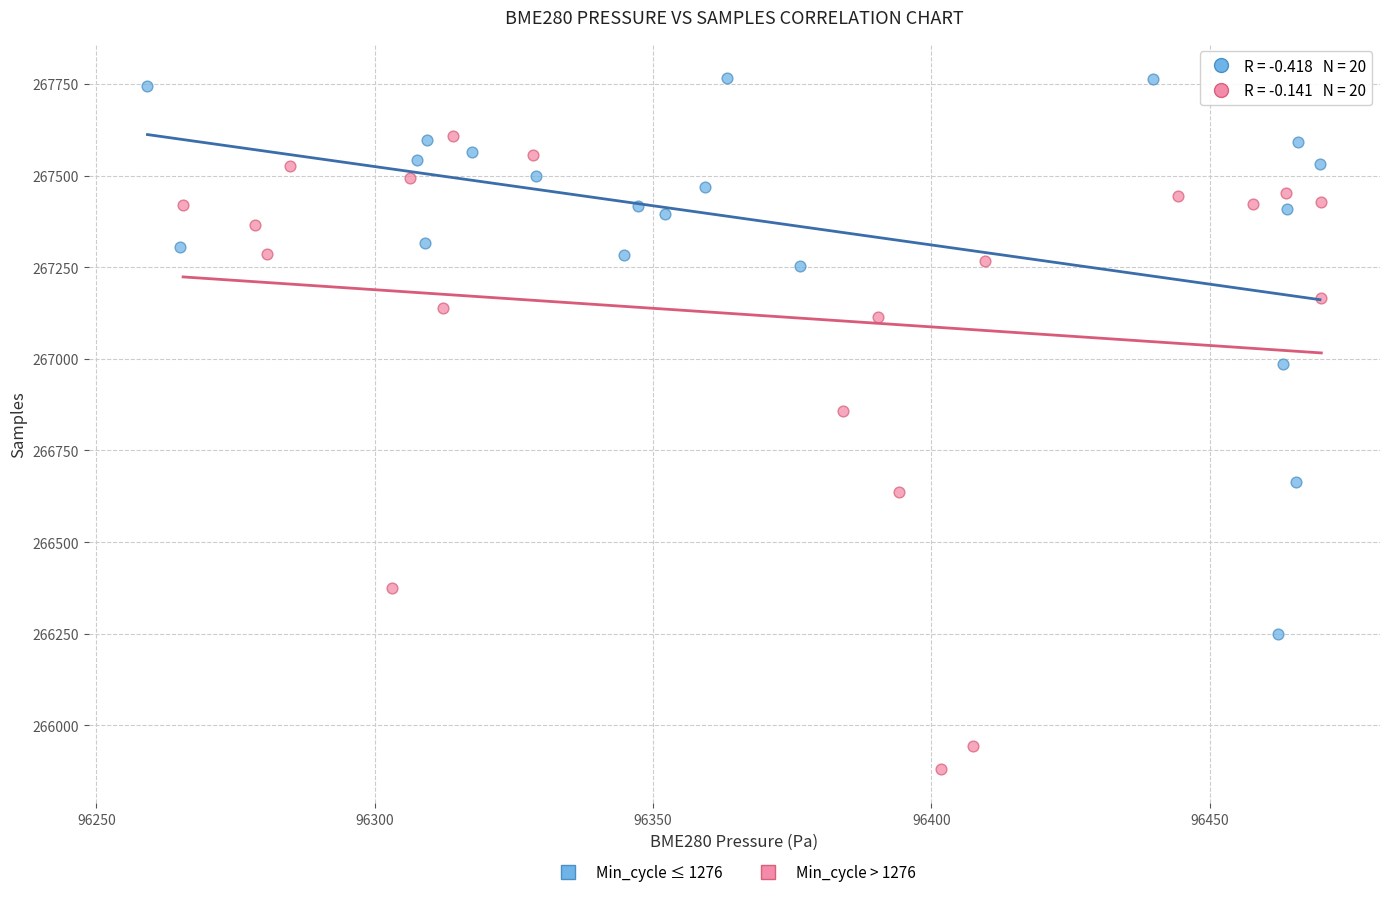

Which series has the largest Y range (max minus min)?

Min_cycle > 1276